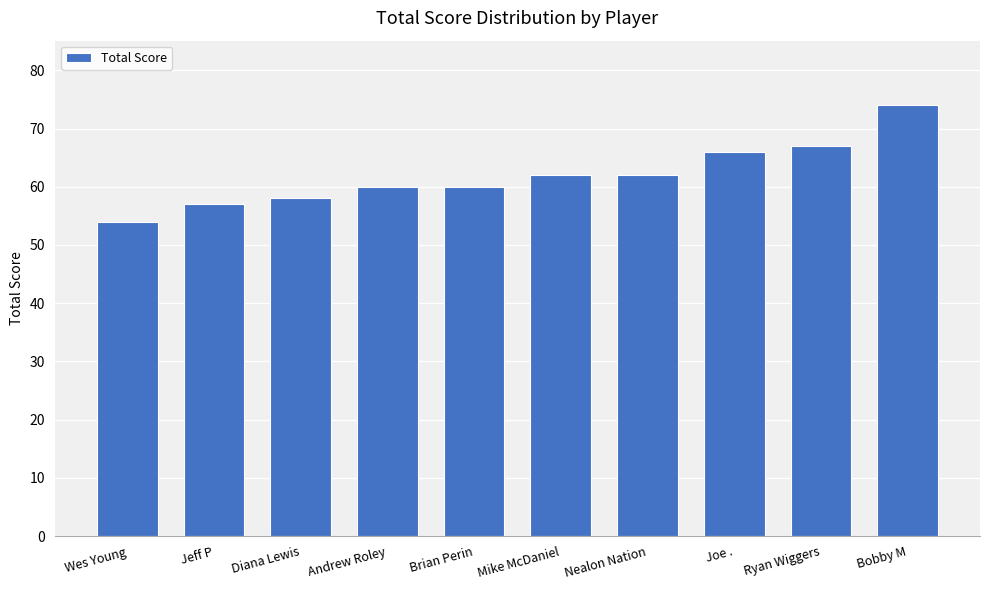

True or false: the data shows 62 at Mike McDaniel.

True